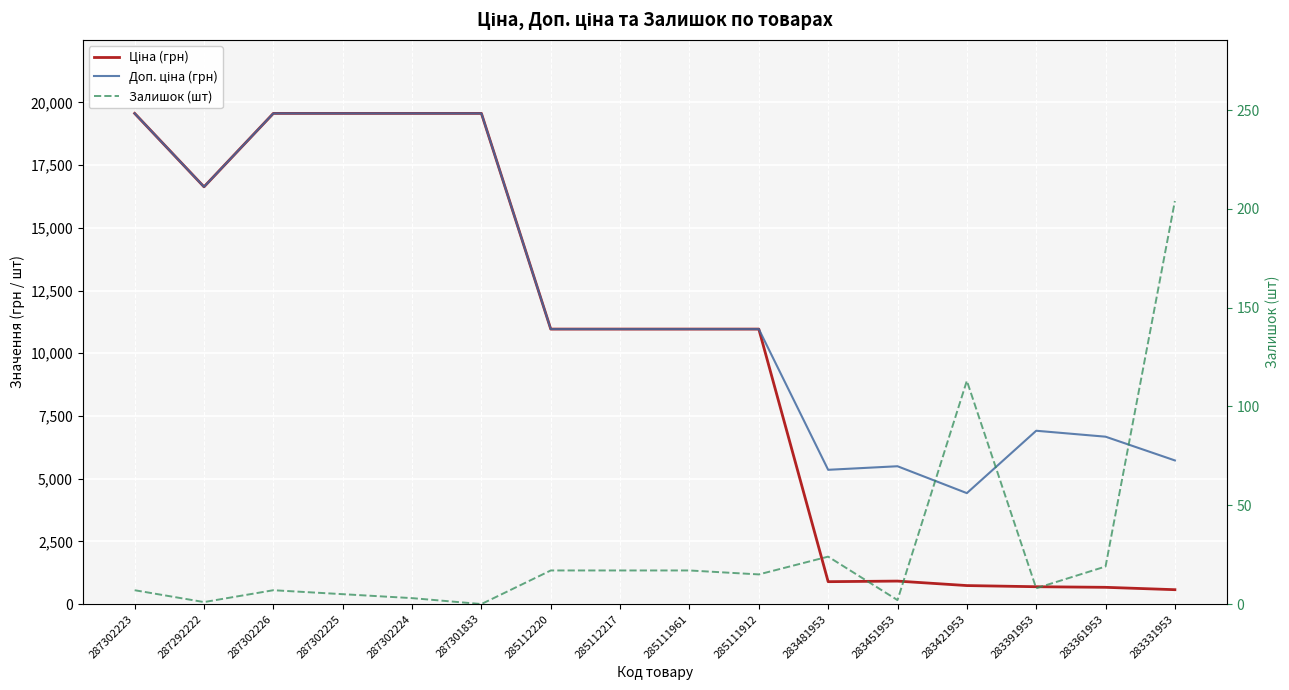

Rank the series by their maximum value, from lowest to highest.

Залишок (шт), Ціна (грн), Доп. ціна (грн)